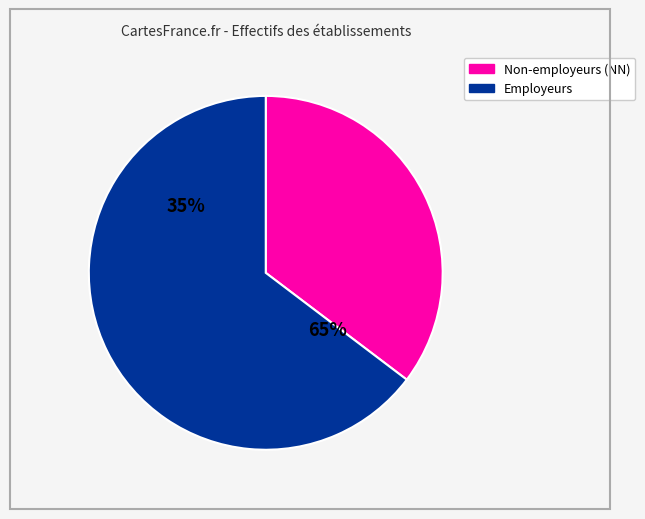

What is the largest slice in the pie chart?

NN